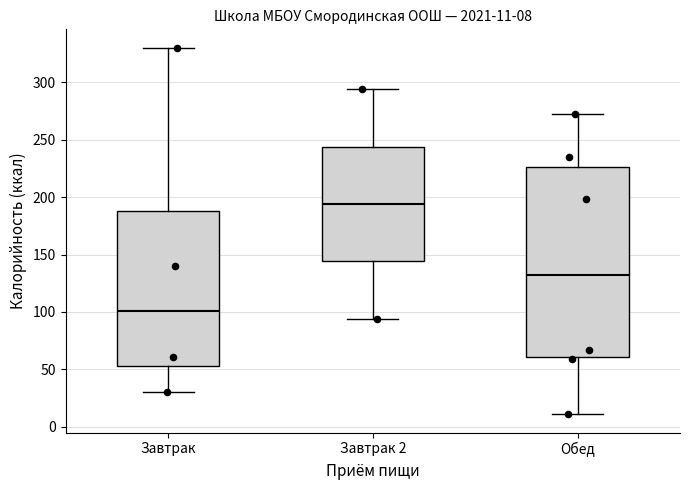

Comparing the boxes themselves (not the whiskers), which one is the tallest?

Обед